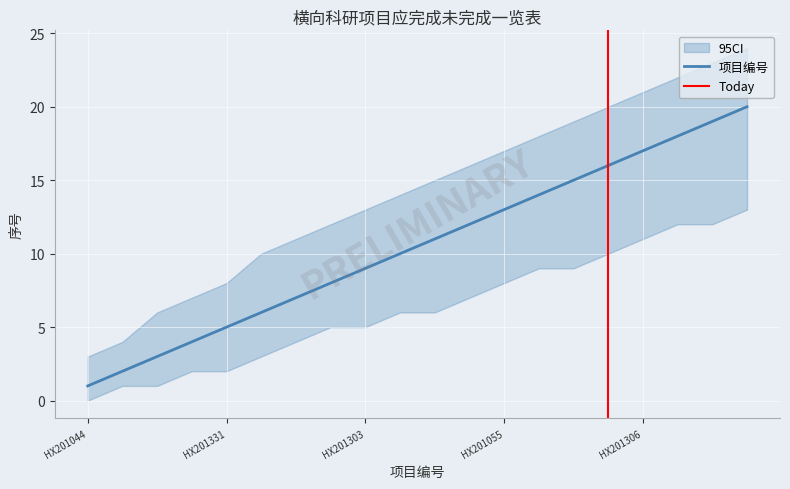

Reading left to right, transcribe all the data shown in this chart.

HX201044=1	HX201117=2	HX201134=3	HX201310=4	HX201331=5	HX201004=6	HX201110=7	HX201216=8	HX201303=9	HX201325=10	HX201317=11	HX201344=12	HX201055=13	HX201209=14	HX201212=15	HX201248=16	HX201306=17	HX201313=18	HX201312=19	HX201321=20